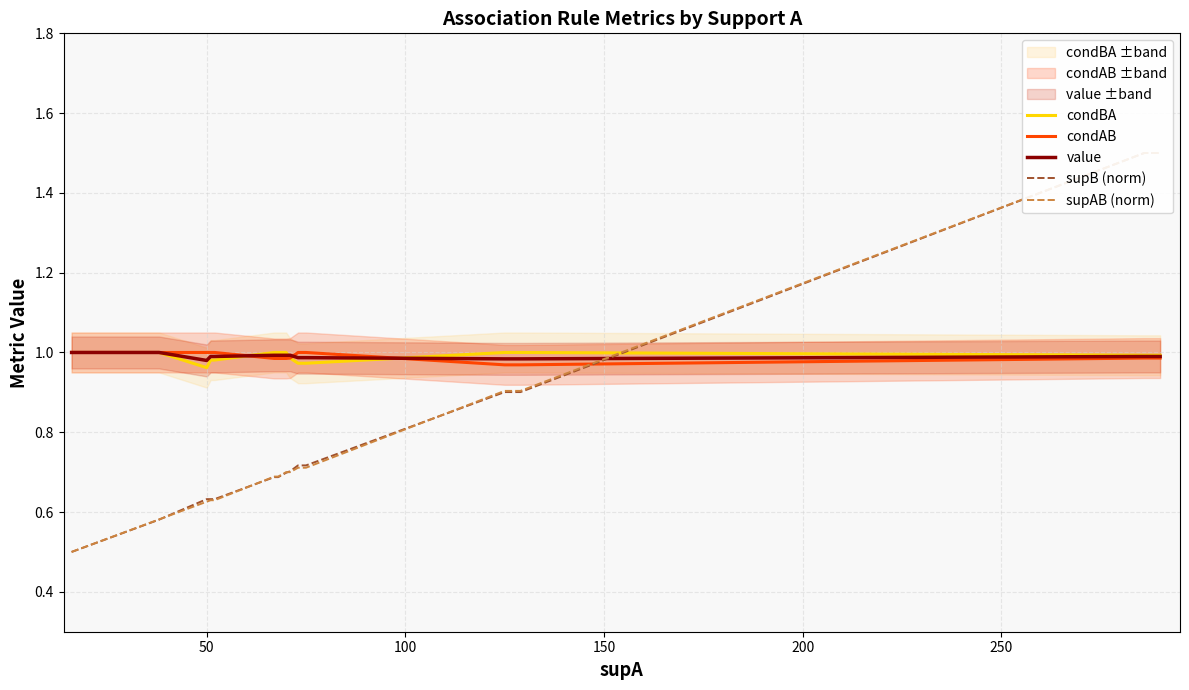

What is the minimum value shown in the chart?

0.5